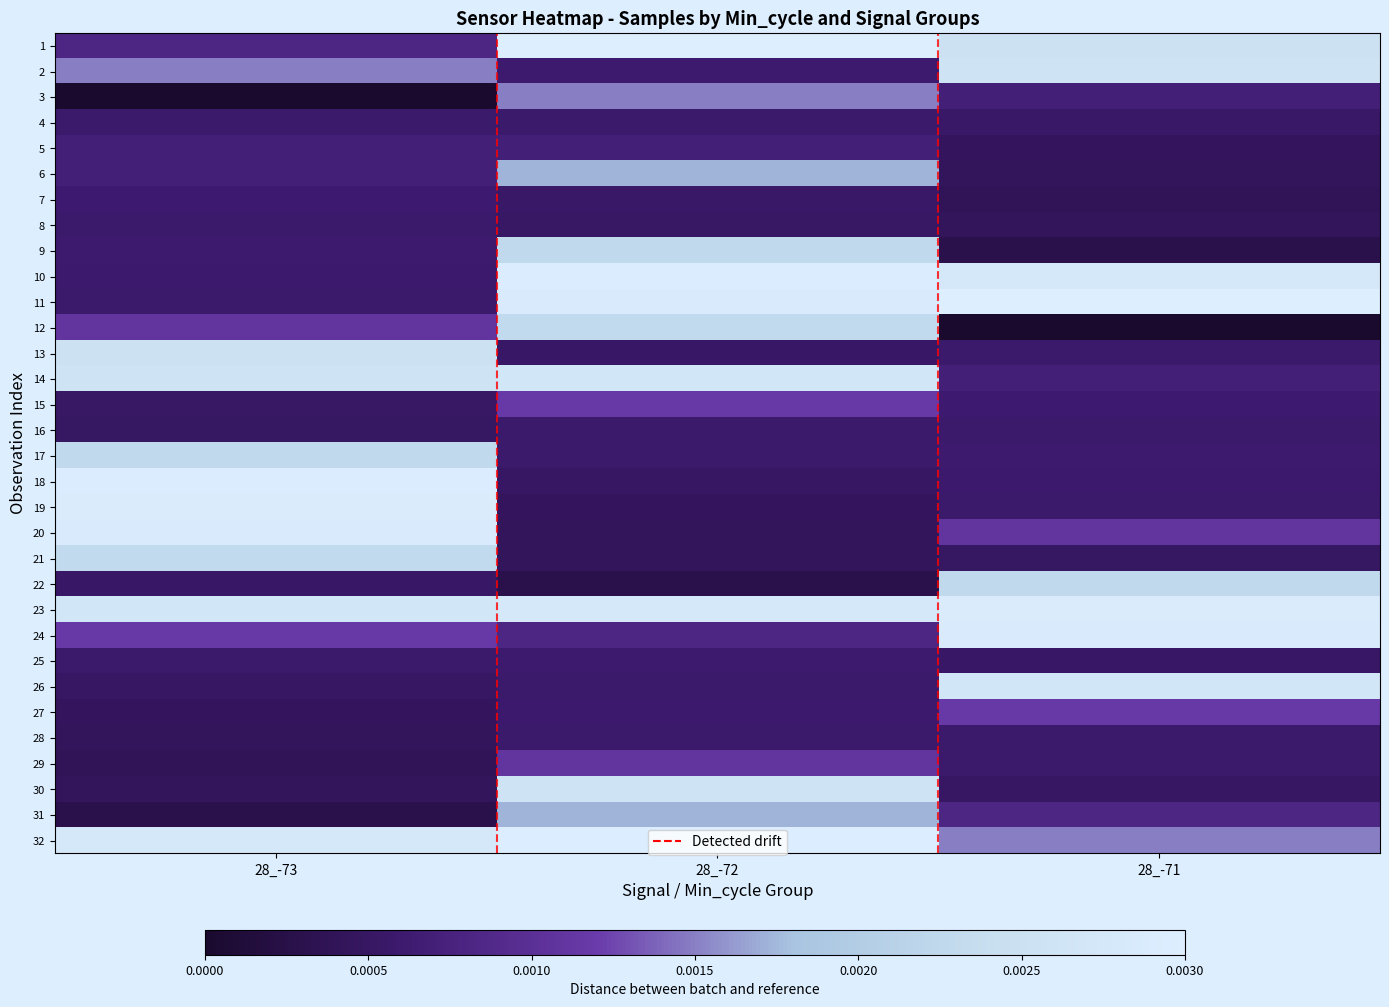

Reading left to right, what are all the values shown in this chart?

1: 28_-73=0.0	28_-72=0.0	28_-71=0.0
2: 28_-73=0.0	28_-72=0.0	28_-71=0.0
3: 28_-73=0.0	28_-72=0.0	28_-71=0.0
4: 28_-73=0.0	28_-72=0.0	28_-71=0.0
5: 28_-73=0.0	28_-72=0.0	28_-71=0.0
6: 28_-73=0.0	28_-72=0.0	28_-71=0.0
7: 28_-73=0.0	28_-72=0.0	28_-71=0.0
8: 28_-73=0.0	28_-72=0.0	28_-71=0.0
9: 28_-73=0.0	28_-72=0.0	28_-71=0.0
10: 28_-73=0.0	28_-72=0.0	28_-71=0.0
11: 28_-73=0.0	28_-72=0.0	28_-71=0.0
12: 28_-73=0.0	28_-72=0.0	28_-71=0.0
13: 28_-73=0.0	28_-72=0.0	28_-71=0.0
14: 28_-73=0.0	28_-72=0.0	28_-71=0.0
15: 28_-73=0.0	28_-72=0.0	28_-71=0.0
16: 28_-73=0.0	28_-72=0.0	28_-71=0.0
17: 28_-73=0.0	28_-72=0.0	28_-71=0.0
18: 28_-73=0.0	28_-72=0.0	28_-71=0.0
19: 28_-73=0.0	28_-72=0.0	28_-71=0.0
20: 28_-73=0.0	28_-72=0.0	28_-71=0.0
21: 28_-73=0.0	28_-72=0.0	28_-71=0.0
22: 28_-73=0.0	28_-72=0.0	28_-71=0.0
23: 28_-73=0.0	28_-72=0.0	28_-71=0.0
24: 28_-73=0.0	28_-72=0.0	28_-71=0.0
25: 28_-73=0.0	28_-72=0.0	28_-71=0.0
26: 28_-73=0.0	28_-72=0.0	28_-71=0.0
27: 28_-73=0.0	28_-72=0.0	28_-71=0.0
28: 28_-73=0.0	28_-72=0.0	28_-71=0.0
29: 28_-73=0.0	28_-72=0.0	28_-71=0.0
30: 28_-73=0.0	28_-72=0.0	28_-71=0.0
31: 28_-73=0.0	28_-72=0.0	28_-71=0.0
32: 28_-73=0.0	28_-72=0.0	28_-71=0.0